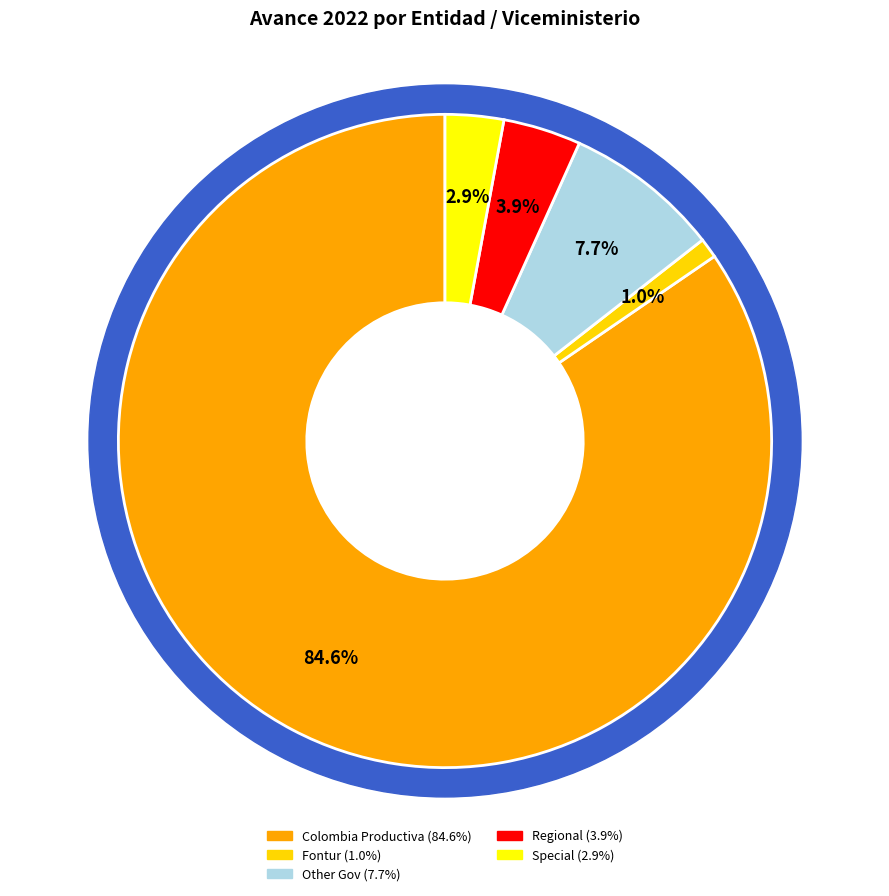

What is the smallest slice in the pie chart?

Fontur